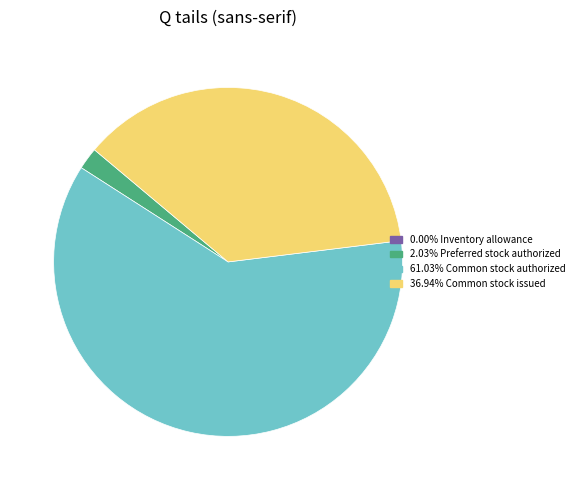

Is there any slice that represents more than half of the pie?

Yes